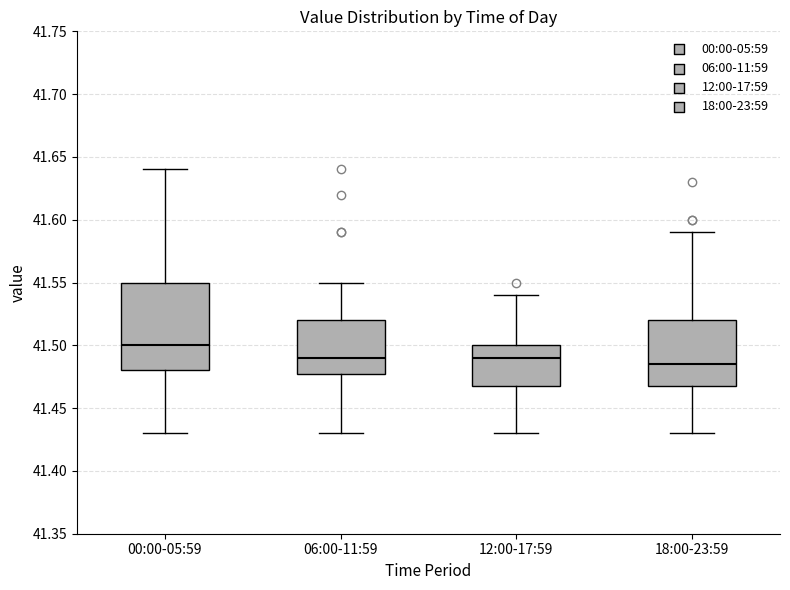

Reading left to right, transcribe this box plot: for each box, give where its median line is, the range the box spans, and where its two whiskers end, as read against the y-axis. The values are not printed on the chart, so give them approximately, as read against the axis.

00:00-05:59: median 41.500, box 41.480 to 41.550, whiskers 41.430 to 41.640
06:00-11:59: median 41.490, box 41.480 to 41.520, whiskers 41.430 to 41.550
12:00-17:59: median 41.490, box 41.470 to 41.500, whiskers 41.430 to 41.540
18:00-23:59: median 41.485, box 41.470 to 41.520, whiskers 41.430 to 41.590